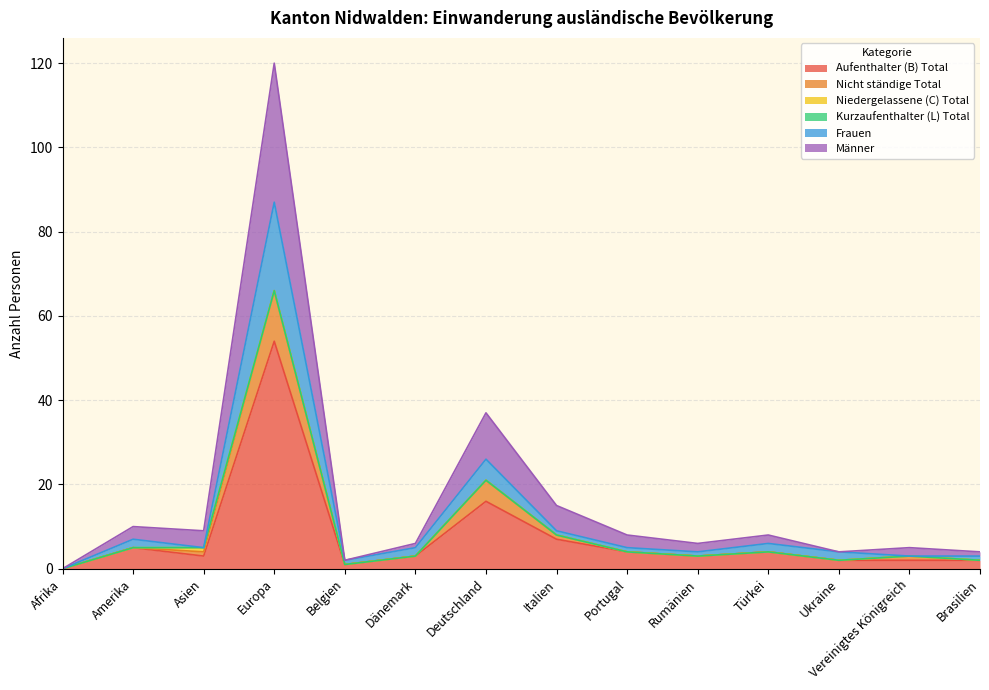

The value of Frauen at Portugal is 5. True or false?

True